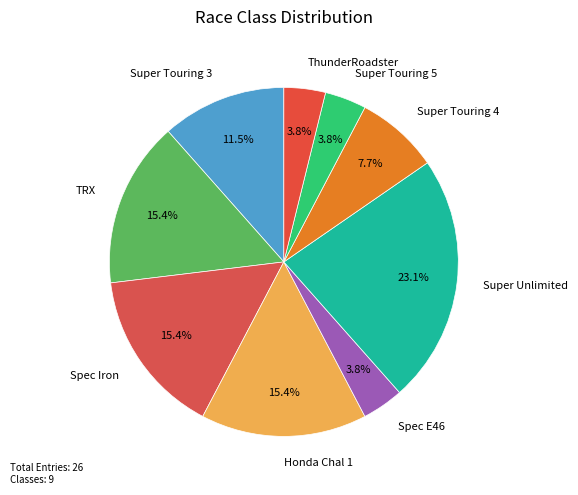

Combined, what portion of the pie is TRX and Spec Iron?

30.8%